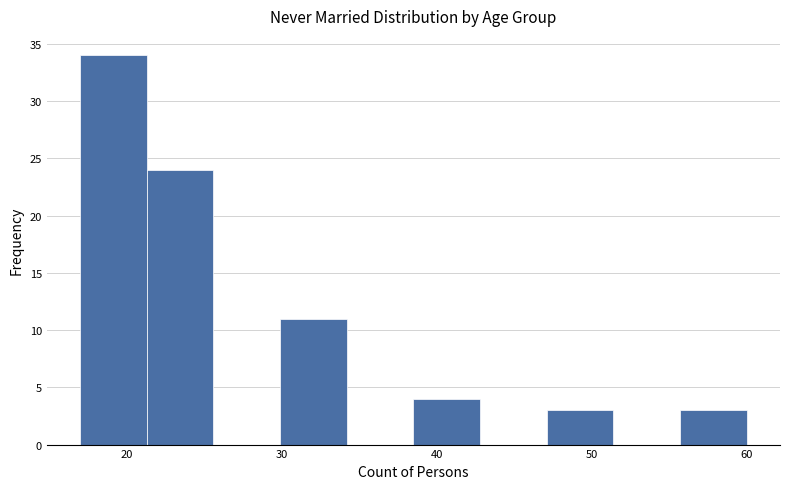

What is the height of the bar covering 21.3 to 25.6 on the x-axis? Neither the bar edges nor the heights are printed on the chart, so give them approximately, as read against the axes.

24